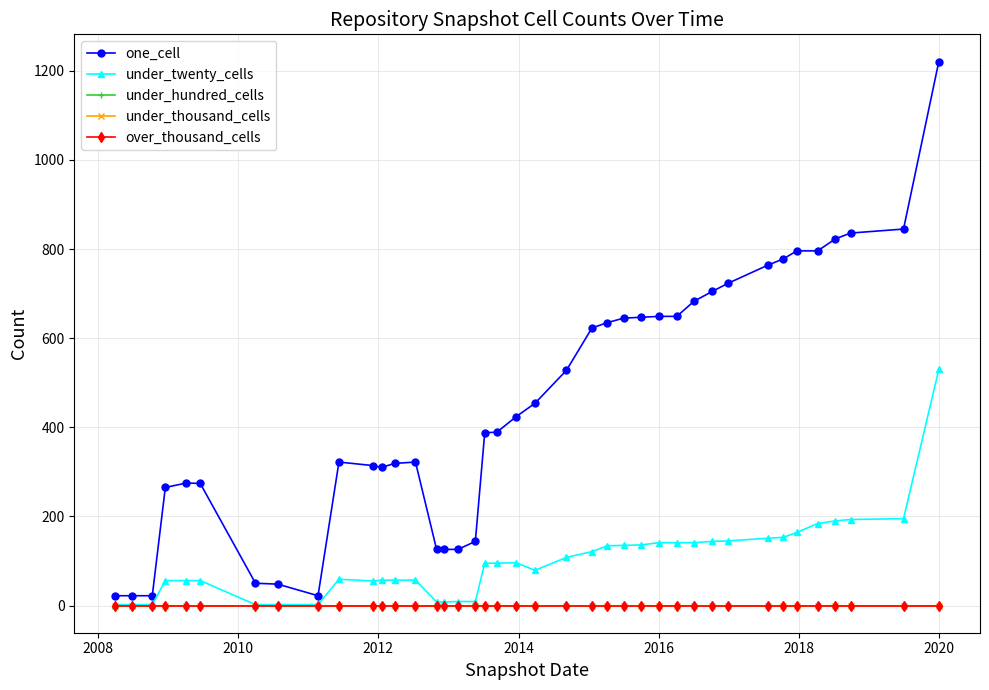

Does the chart have visible grid lines?

Yes